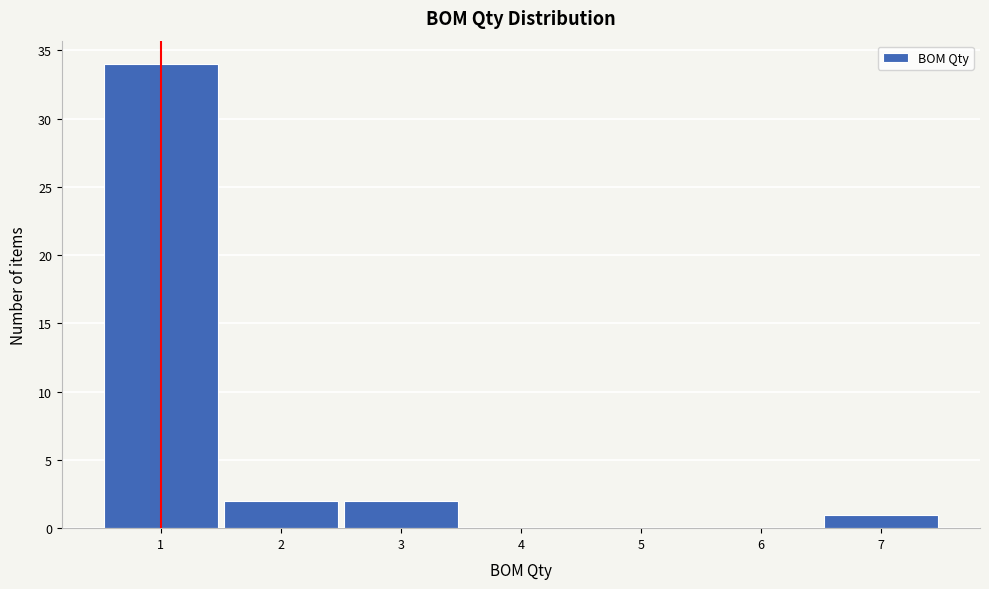

Reading left to right, transcribe this chart: for each bar, give the range it covers on the x-axis and its height. The values are not printed on the chart, so give them approximately, as read against the axis.

0.5 to 1.5: 34
1.5 to 2.5: 2
2.5 to 3.5: 2
3.5 to 4.5: 0
4.5 to 5.5: 0
5.5 to 6.5: 0
6.5 to 7.5: 1